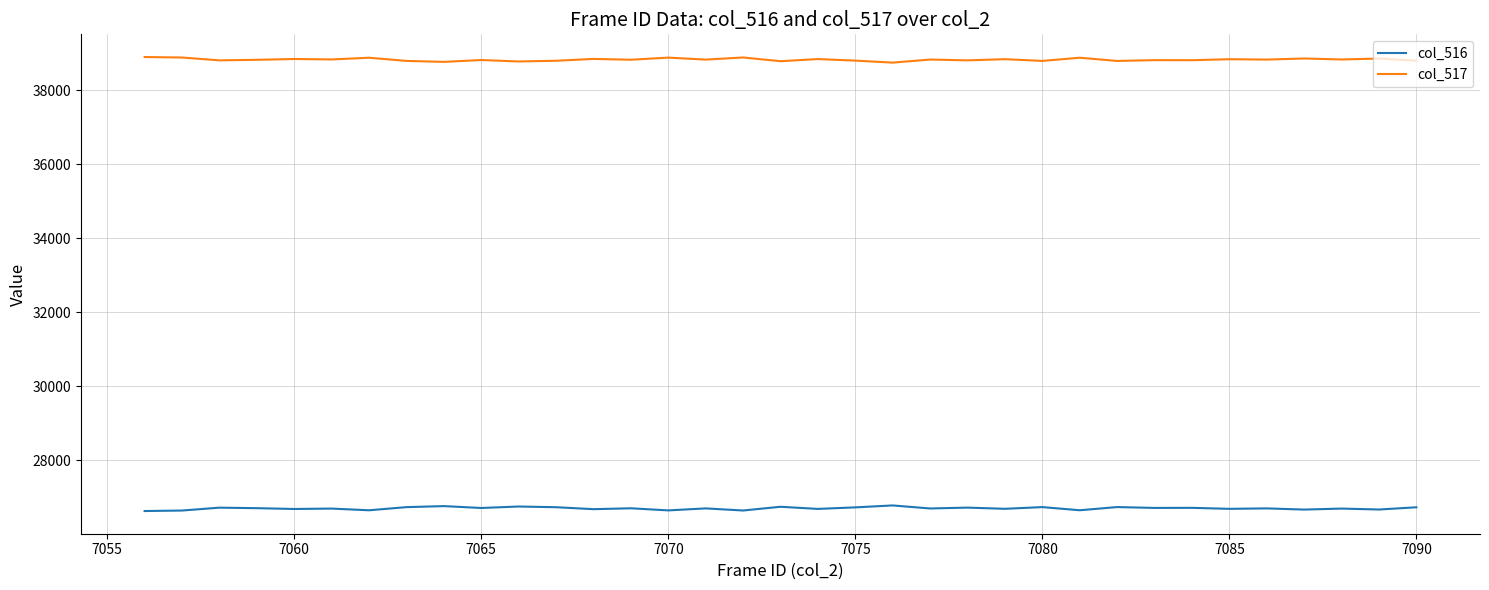

What is the smallest value displayed?

26628